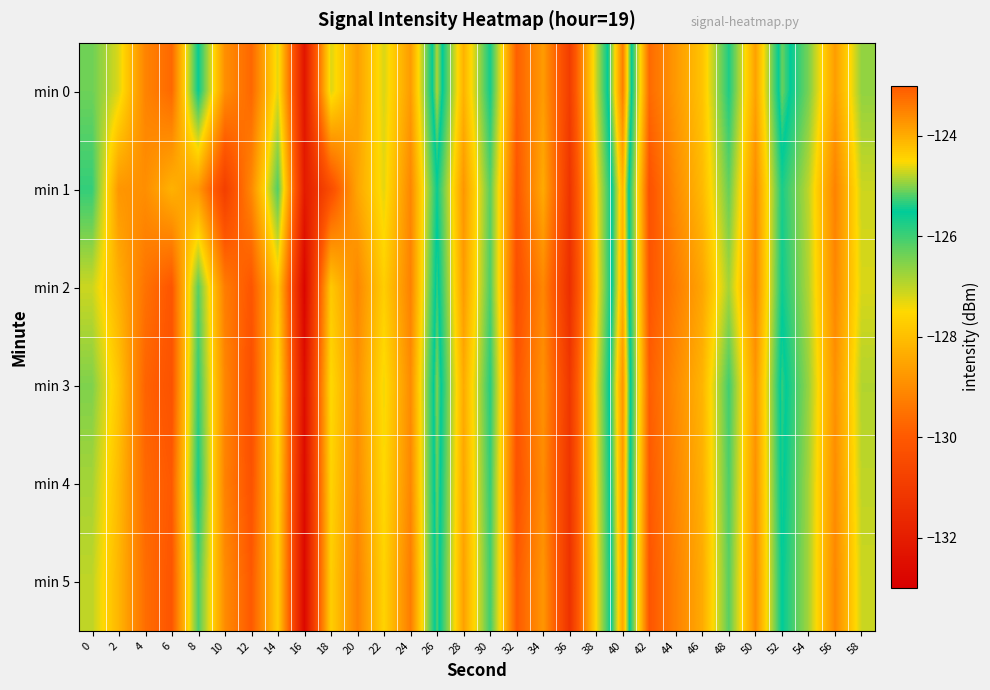

At how many categories does at least one series exceed -131?

29